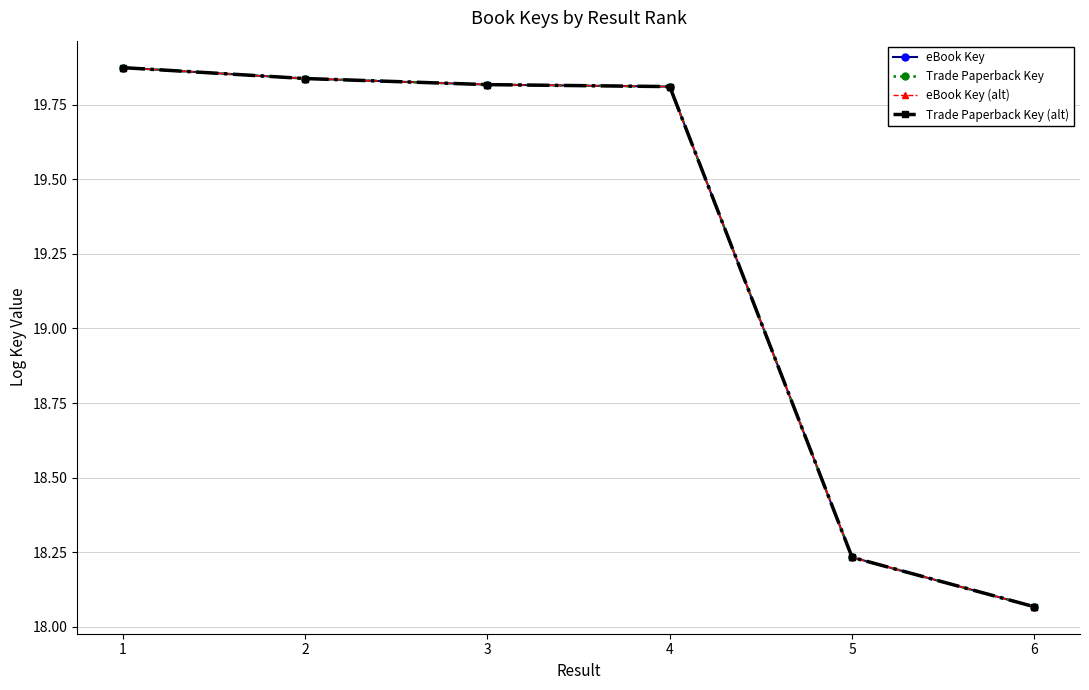

At how many categories does at least one series exceed 18?

6